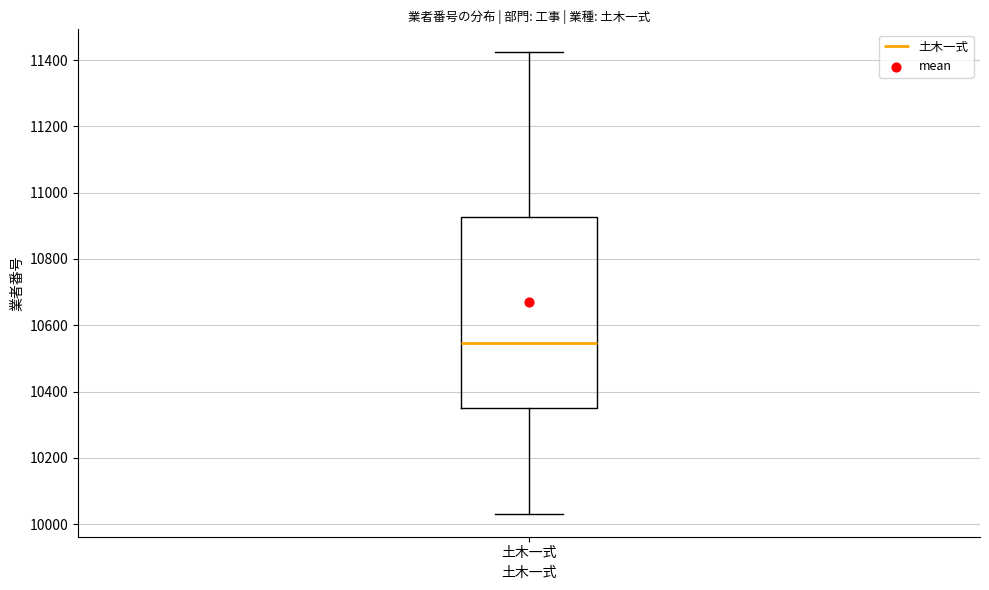

Where does the lower whisker of the box for 土木一式 end on the y-axis? The values are not printed on the chart, so give them approximately, as read against the axis.

10040